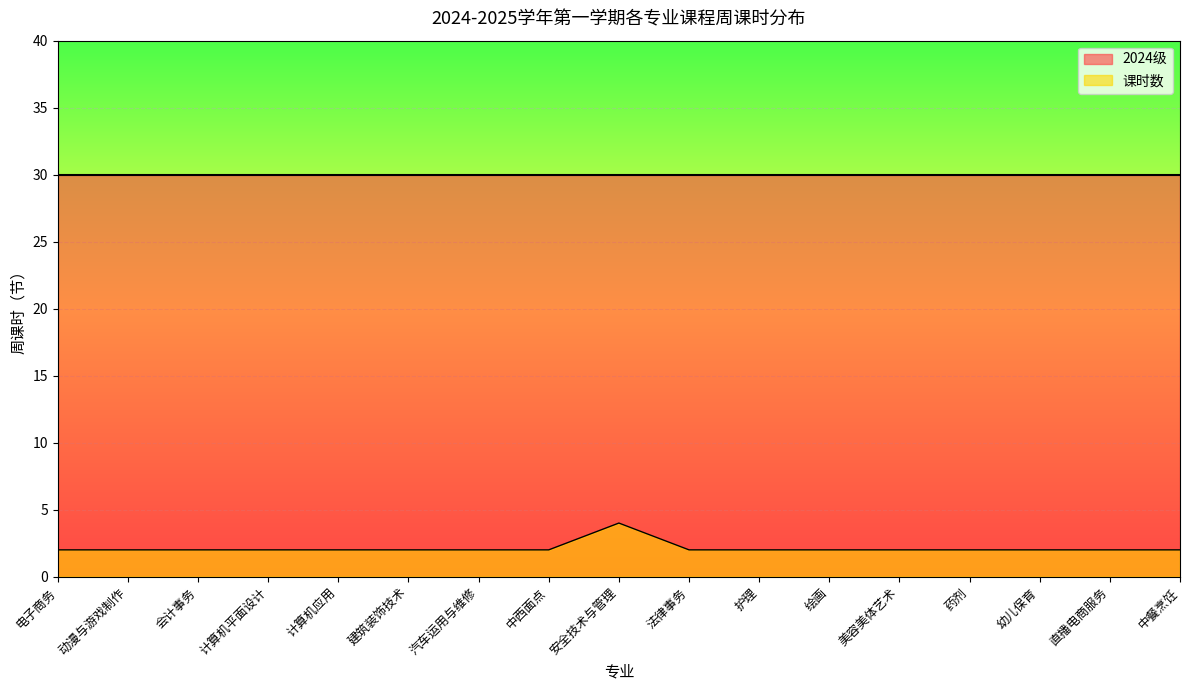

At which category does the chart reach its minimum across all series?

电子商务